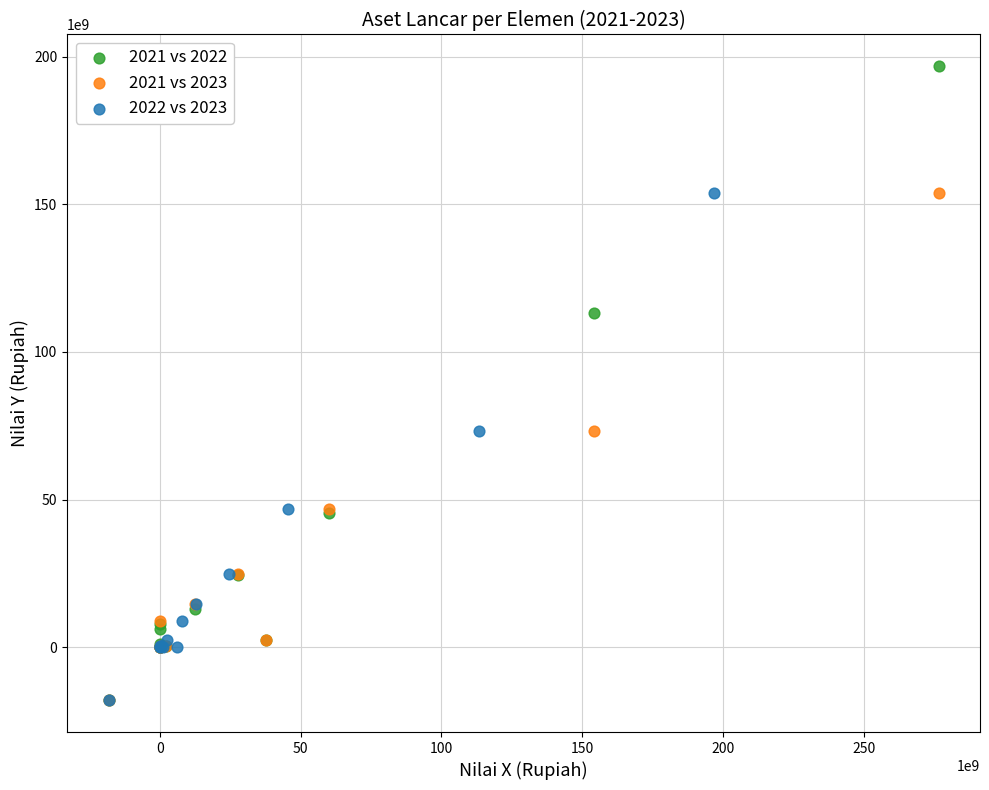

Which series reaches the maximum Y coordinate?

2021 vs 2022